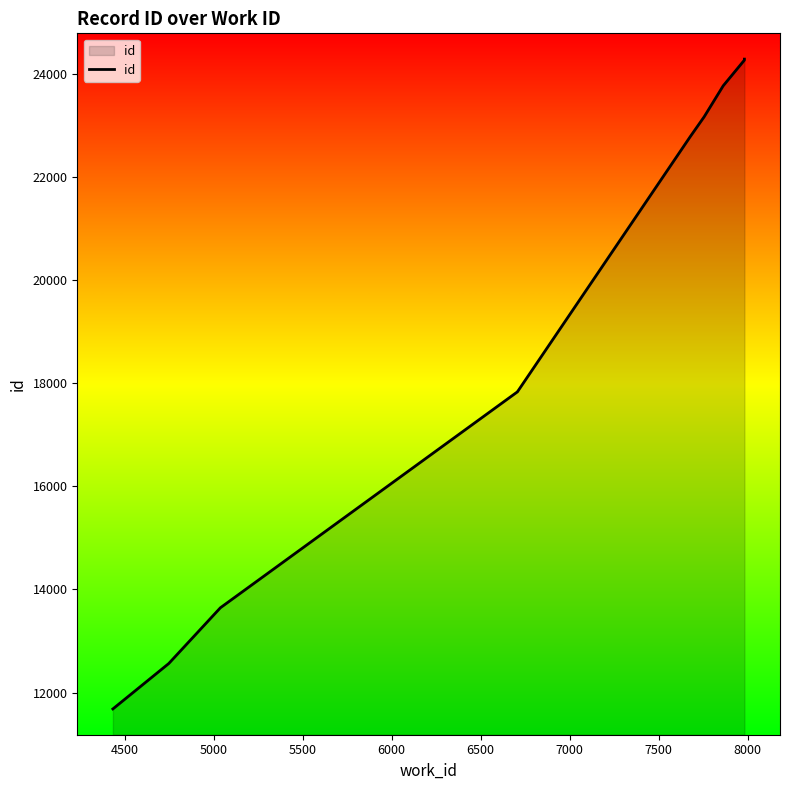

Count the number of categories in the chart.

10